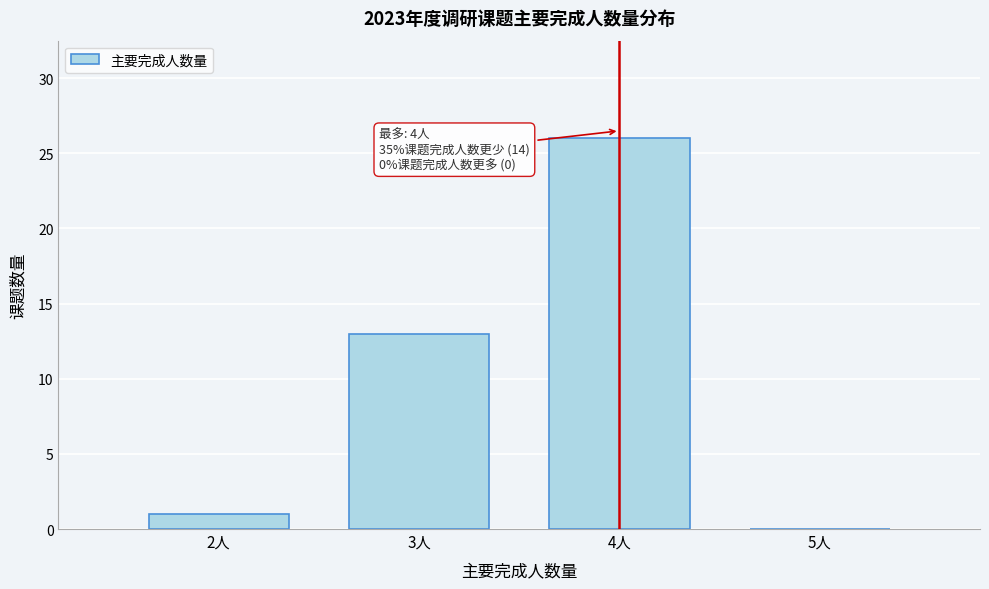

Which range on the x-axis has the tallest bar?

3.5 to 4.5